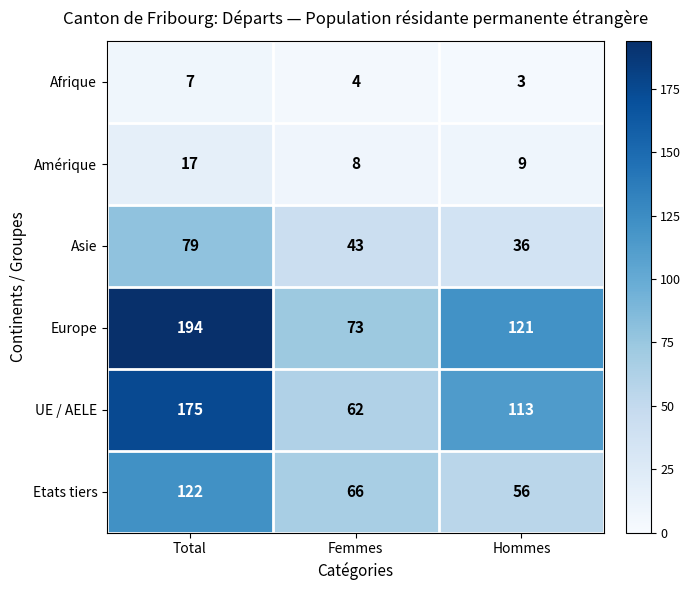

At Total, list the series in order from smallest to largest.

Afrique, Amérique, Asie, Etats tiers, UE / AELE, Europe